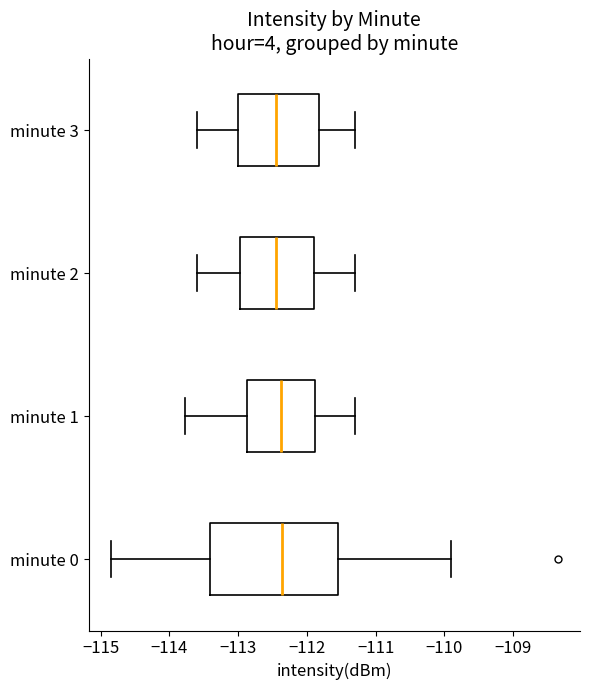

Comparing the boxes themselves (not the whiskers), which one is the widest?

minute 0